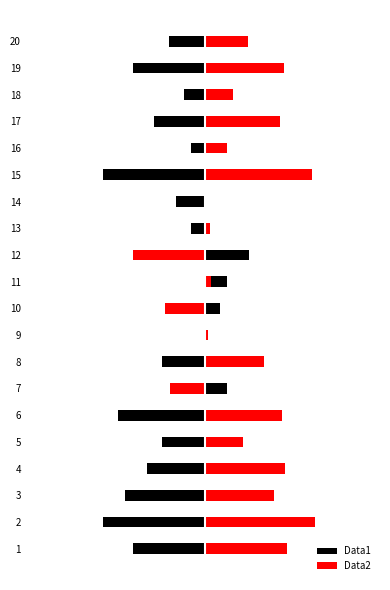

What is the spread (max minus min) of values at 18?

0.3